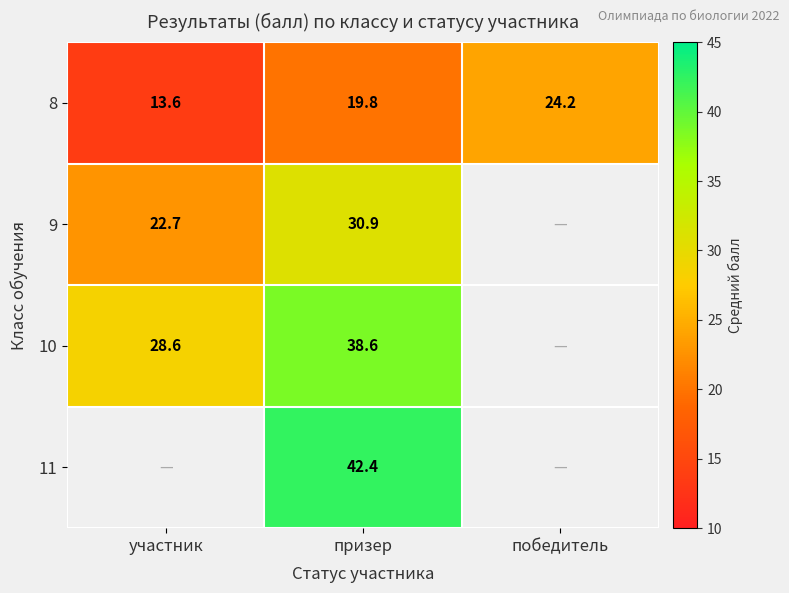

List the labels in order of 8 value, largest first.

победитель, призер, участник